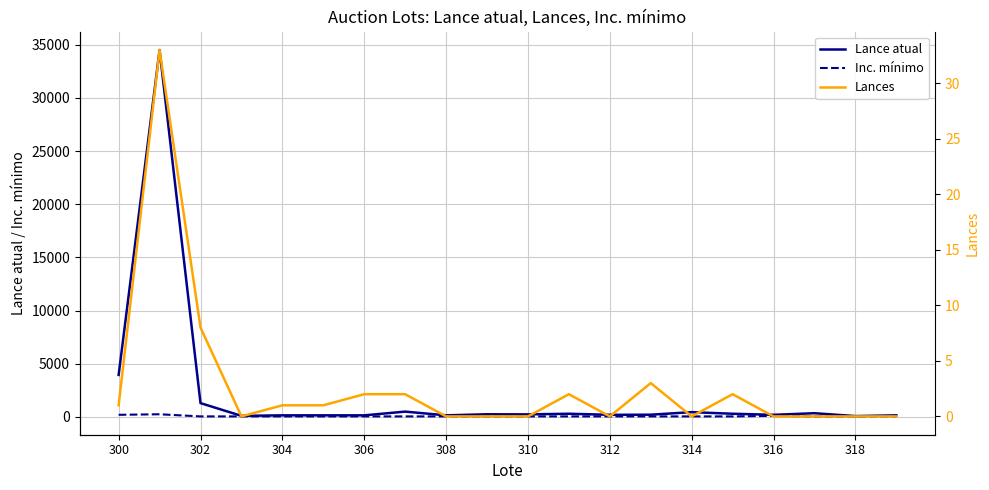

What is the maximum value for Lances?

33